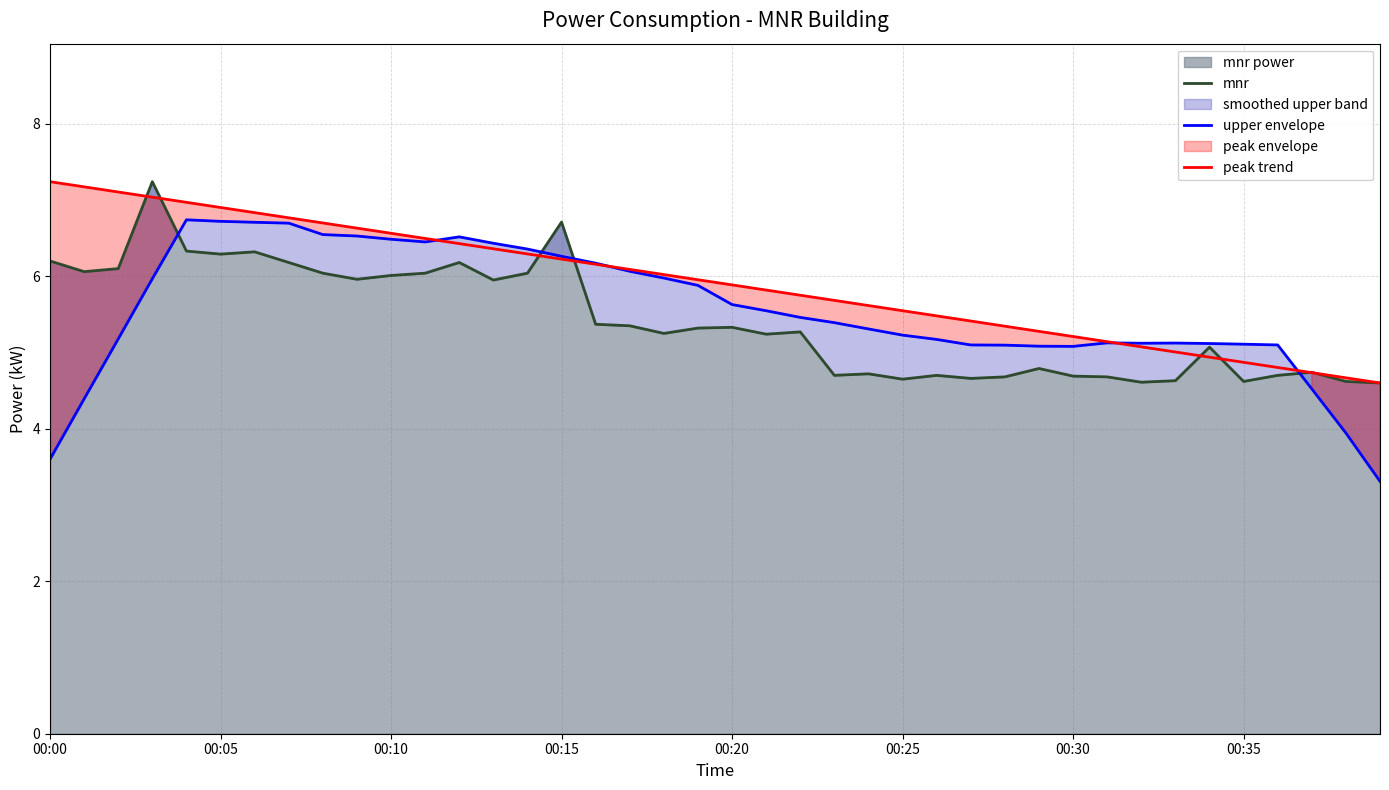

Reading left to right, list all the values displayed in this chart.

mnr: 6.2	6.1	6.1	7.2	6.3	6.3	6.3	6.2	6.0	6.0	6.0	6.0	6.2	6.0	6.0	6.7	5.4	5.3	5.2	5.3	5.3	5.2	5.3	4.7	4.7	4.7	4.7	4.7	4.7	4.8	4.7	4.7	4.6	4.6	5.1	4.6	4.7	4.7	4.6	4.6
upper envelope: 3.6	4.4	5.2	6.0	6.7	6.7	6.7	6.7	6.5	6.5	6.5	6.5	6.5	6.4	6.4	6.3	6.2	6.1	6.0	5.9	5.6	5.5	5.5	5.4	5.3	5.2	5.2	5.1	5.1	5.1	5.1	5.1	5.1	5.1	5.1	5.1	5.1	4.5	3.9	3.3
peak trend: 7.2	7.2	7.1	7.0	7.0	6.9	6.8	6.8	6.7	6.6	6.6	6.5	6.4	6.4	6.3	6.2	6.2	6.1	6.0	6.0	5.9	5.8	5.8	5.7	5.6	5.5	5.5	5.4	5.3	5.3	5.2	5.1	5.1	5.0	4.9	4.9	4.8	4.7	4.7	4.6